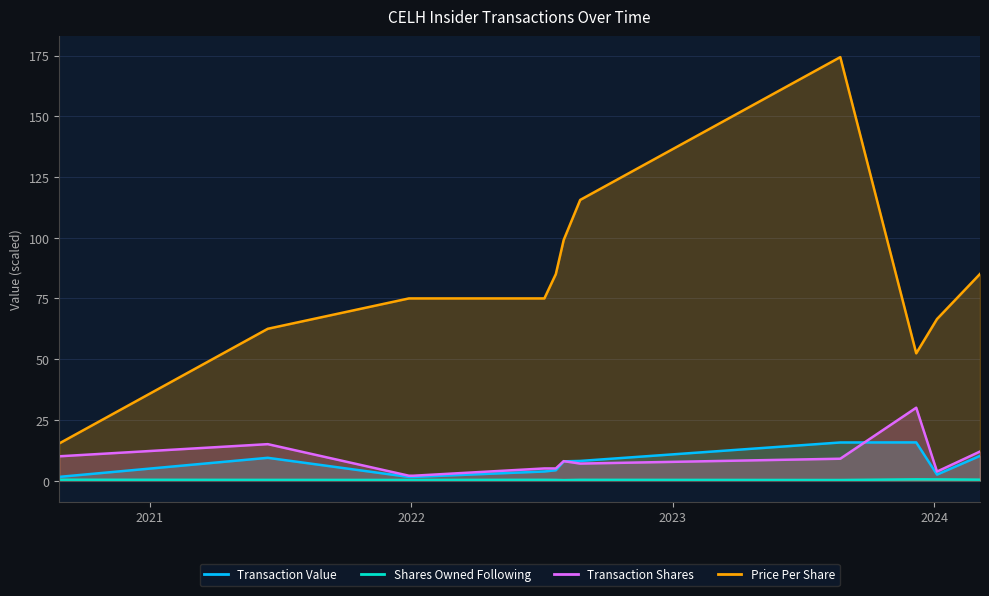

True or false: Transaction Value has more than 1 points higher than both neighbors.

True